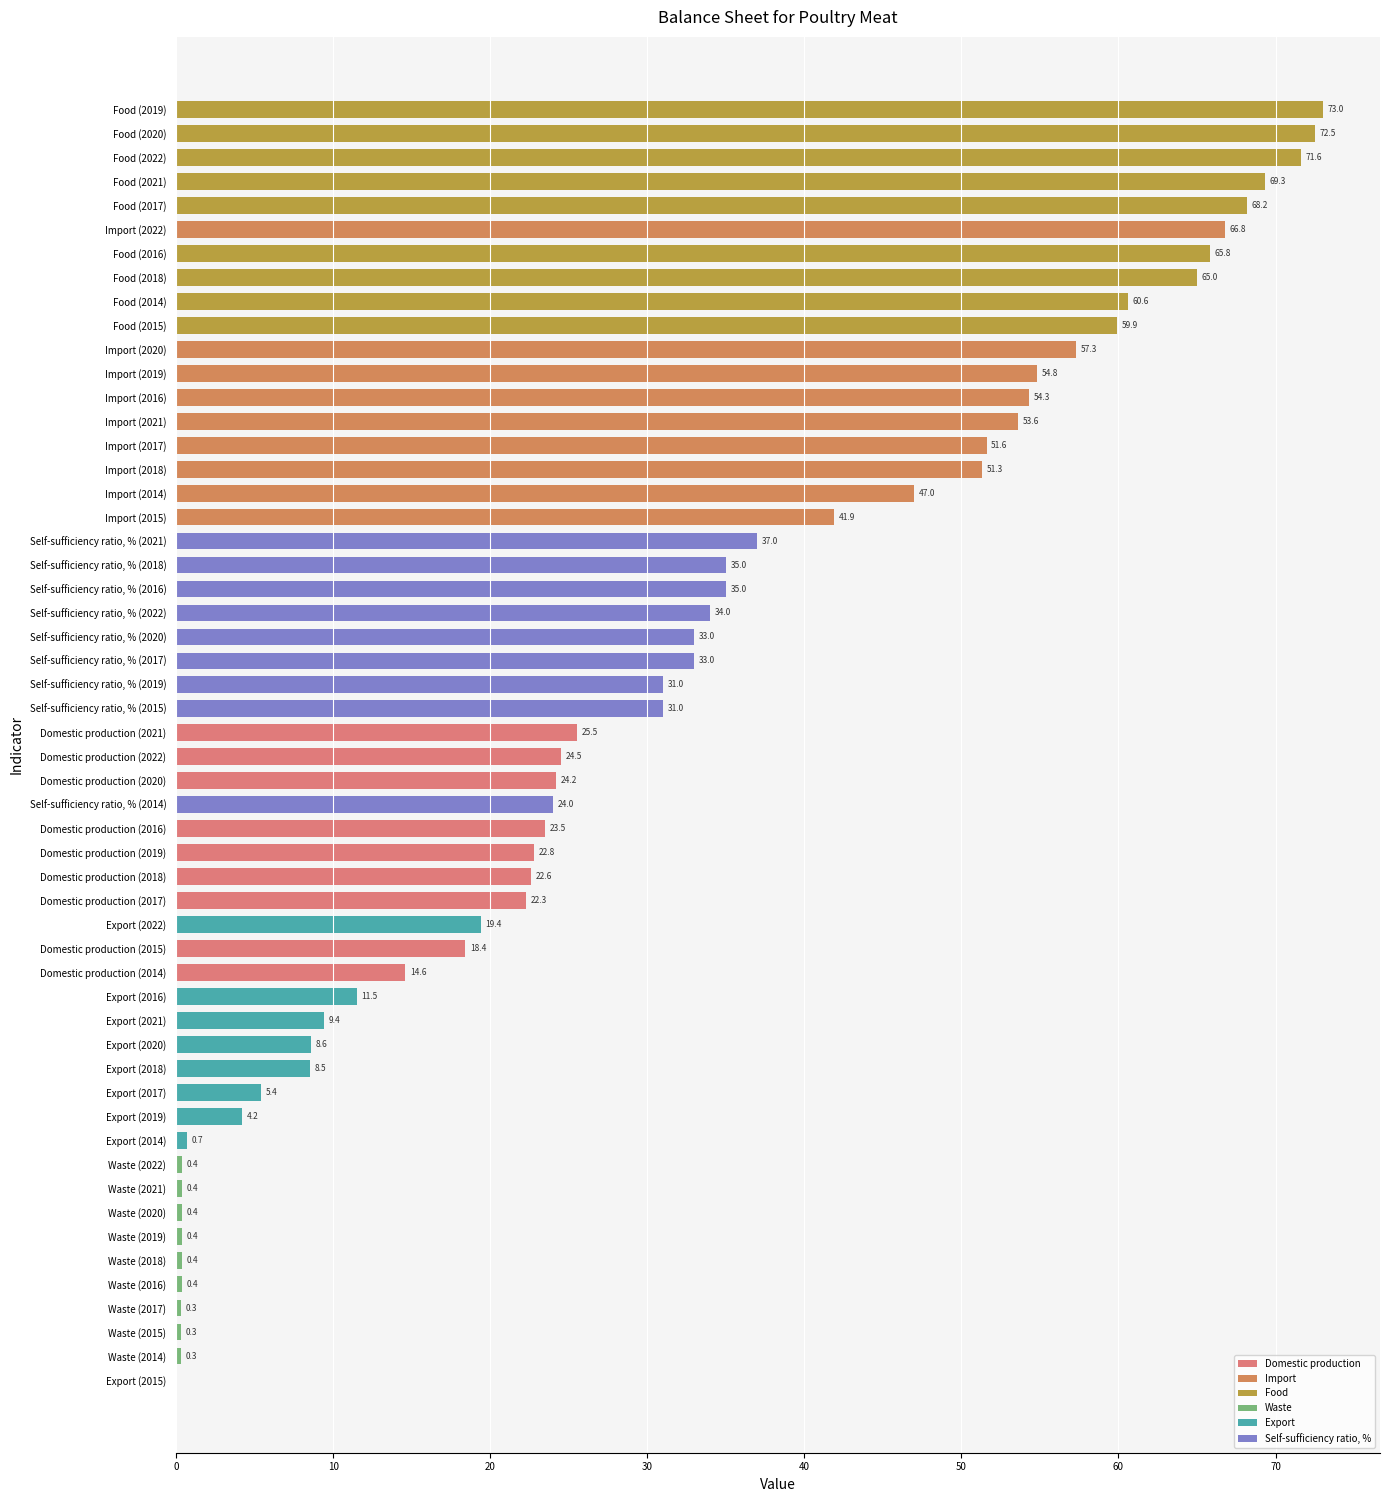

What is the sum of all values?

1646.9